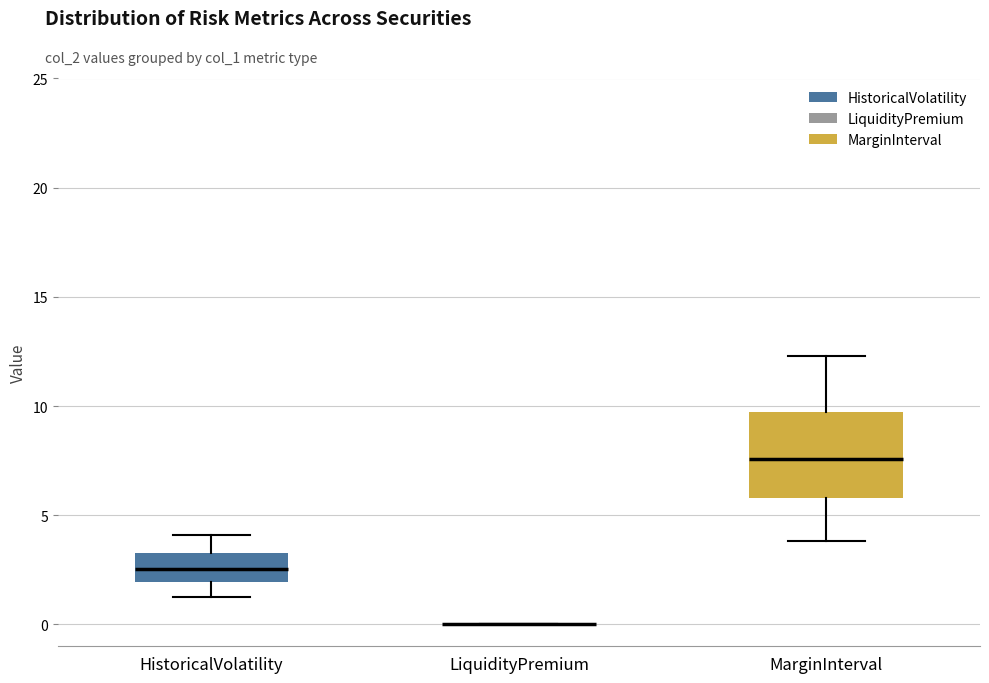

Reading left to right, read every box against the y-axis: the position of its median line, the range the box covers, and the ends of its whiskers. The values are not printed on the chart, so give them approximately, as read against the axis.

HistoricalVolatility: median 2.5, box 2.0 to 3.0, whiskers 1.5 to 4.0
LiquidityPremium: box collapsed to a line at 0.0, whiskers 0.0 to 0.0
MarginInterval: median 7.5, box 6.0 to 9.5, whiskers 4.0 to 12.5